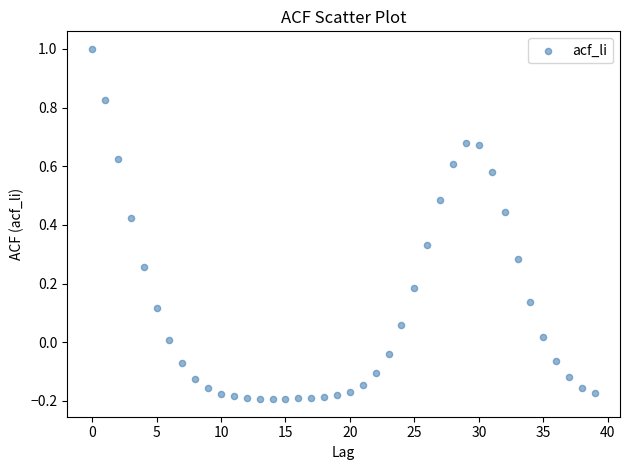

What is the range of Y values (max minus min)?

1.2